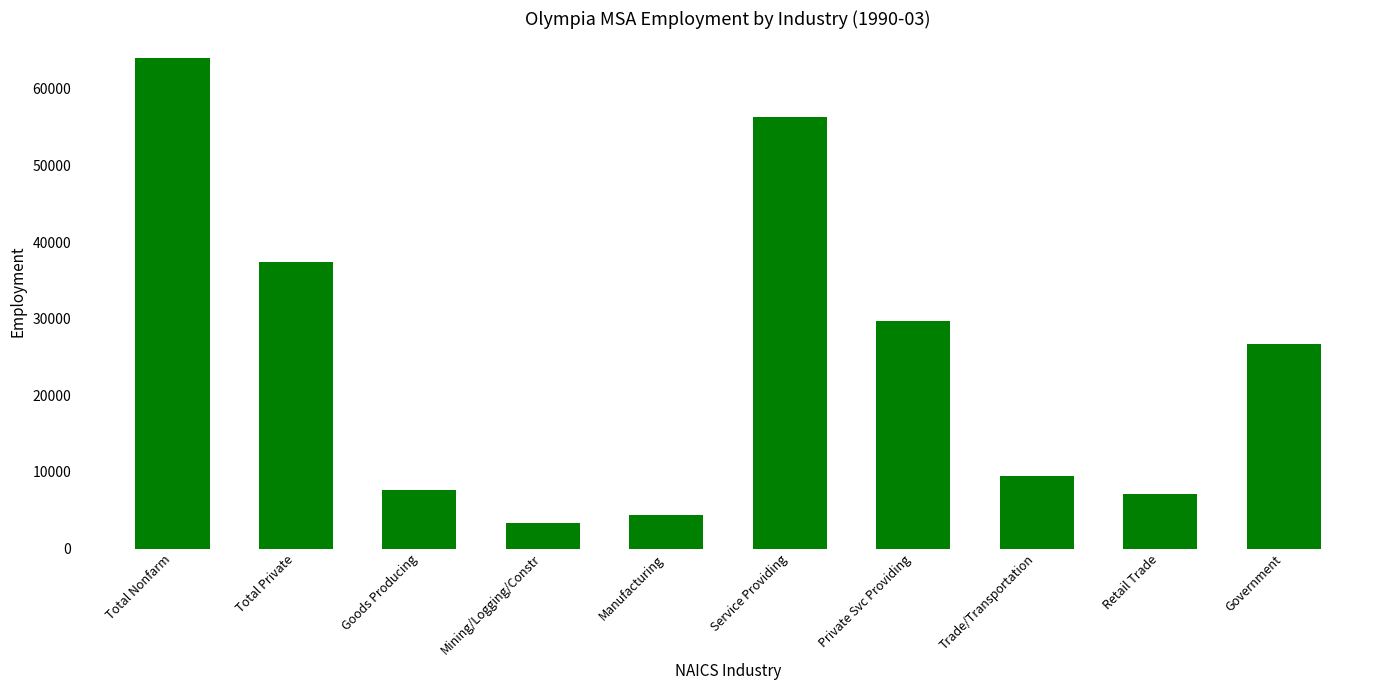

What is the minimum value shown in the chart?

3300